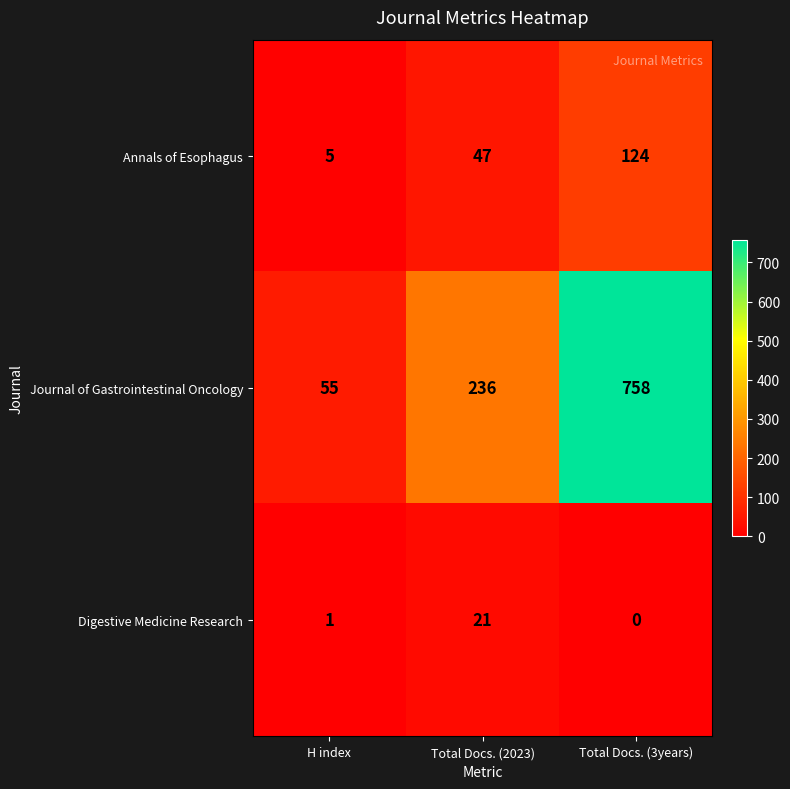

Which series has the largest total across all categories?

Journal of Gastrointestinal Oncology